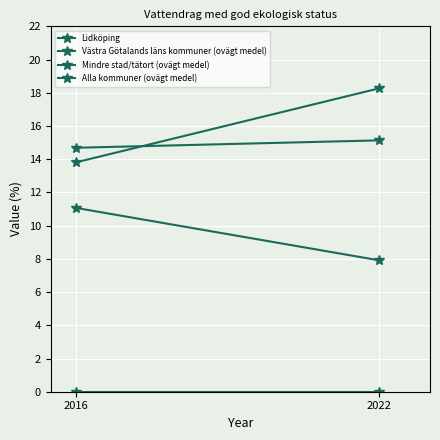

How many data points in Mindre stad/tätort (ovägt medel) are less than 18?

1